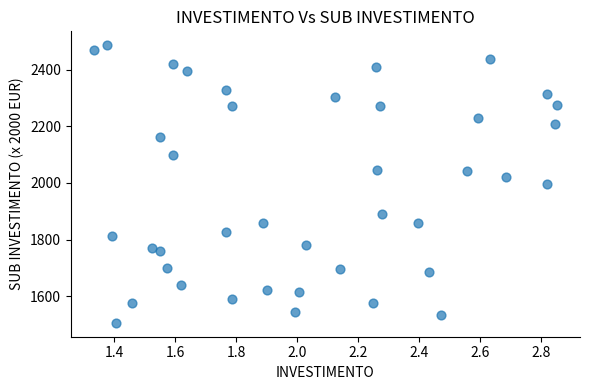

What is the range of X values (max minus min)?

1.5